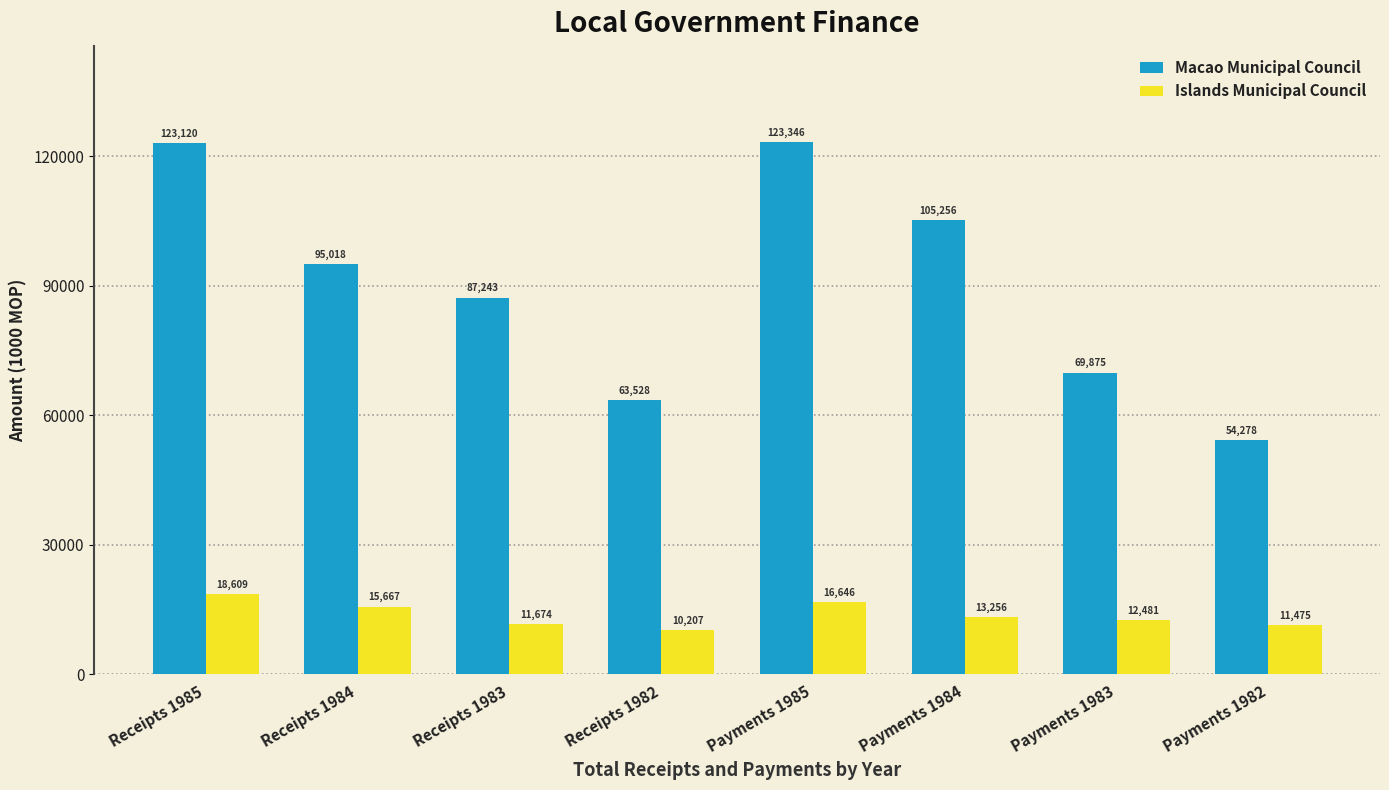

What is the value of the Macao Municipal Council bar at the 6th from the left?

105256